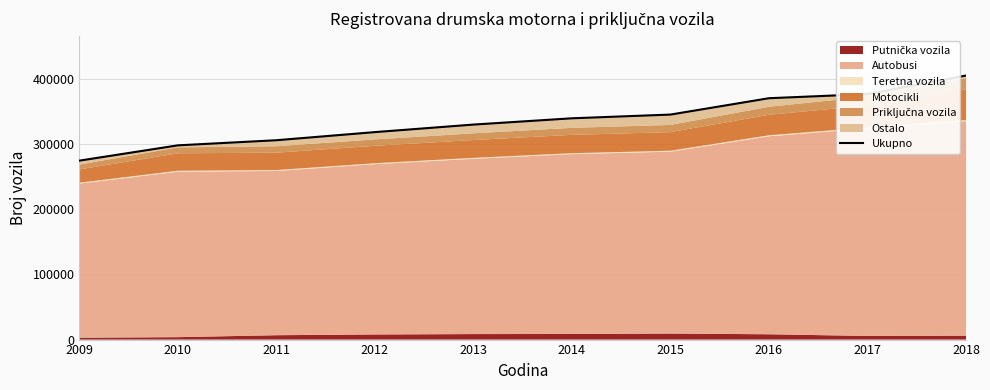

Reading right to left, list all the values displayed in this chart.

405587	377078	370767	345636	339919	330270	318697	306229	298364	274874